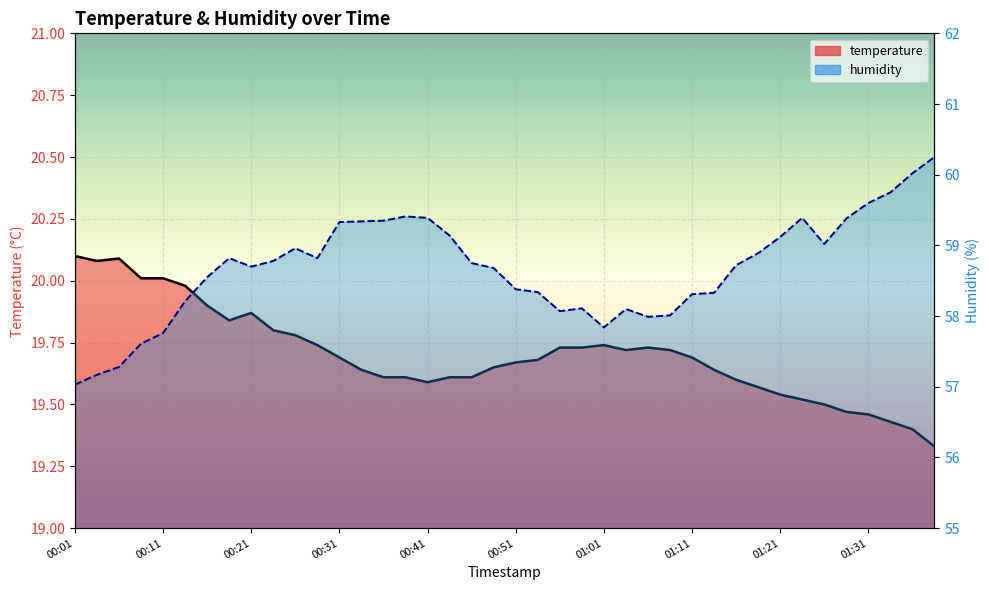

Rank the series at 01:16 from lowest to highest value.

temperature, humidity